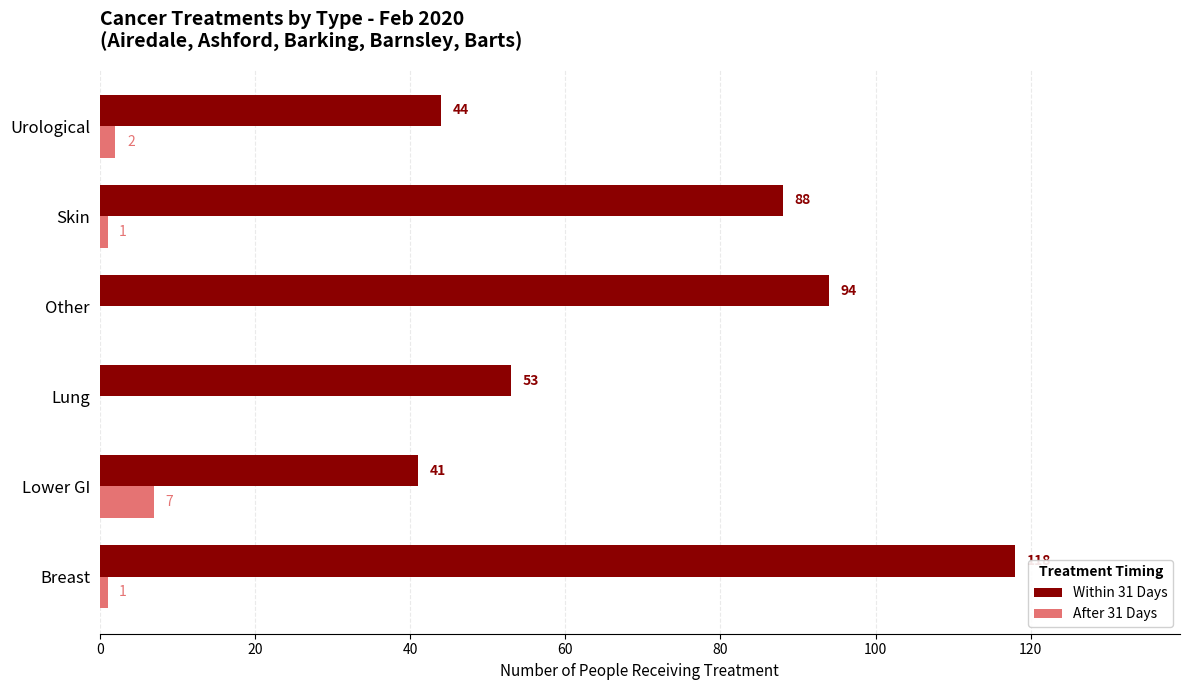

How many categories are shown in the chart?

6